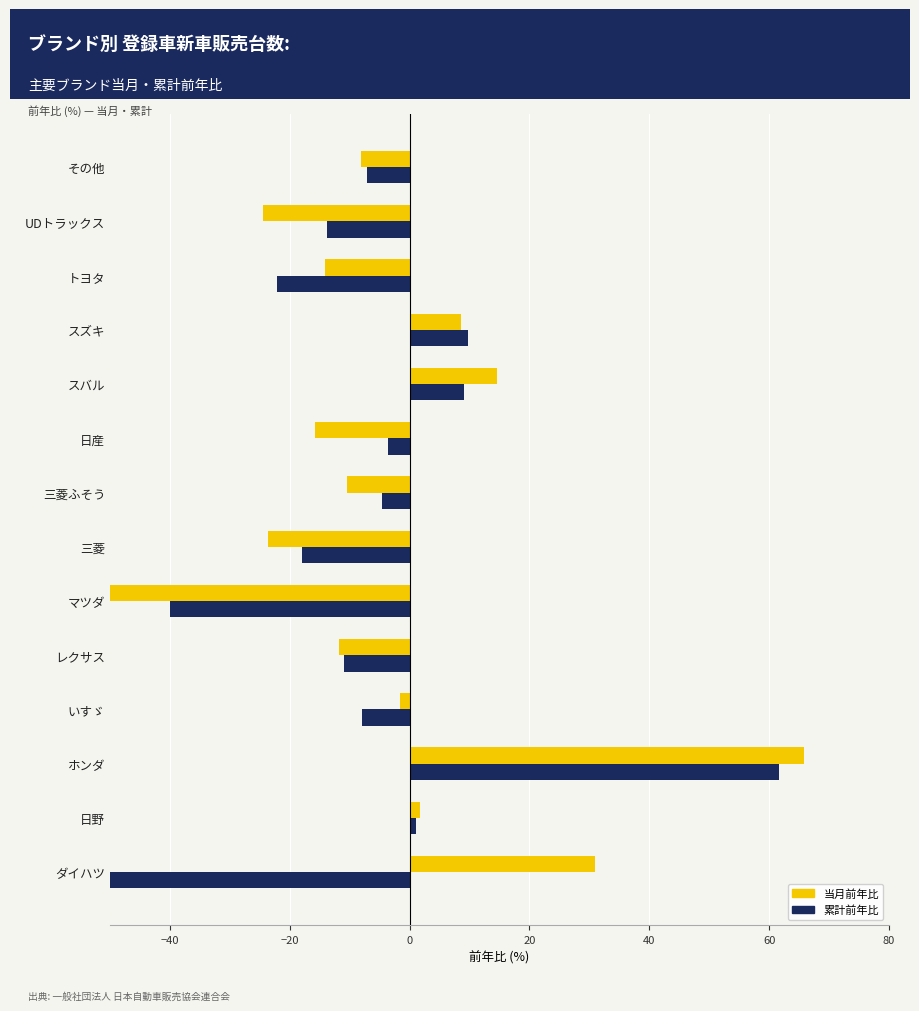

Reading left to right, extract all data points from this chart.

当月前年比: 30.9	1.7	65.8	-1.6	-11.8	-51.3	-23.7	-10.4	-15.8	14.6	8.5	-14.2	-24.4	-8.1
累計前年比: -75.7	1.0	61.7	-7.9	-10.9	-40.1	-18.0	-4.7	-3.6	9.1	9.7	-22.2	-13.7	-7.2